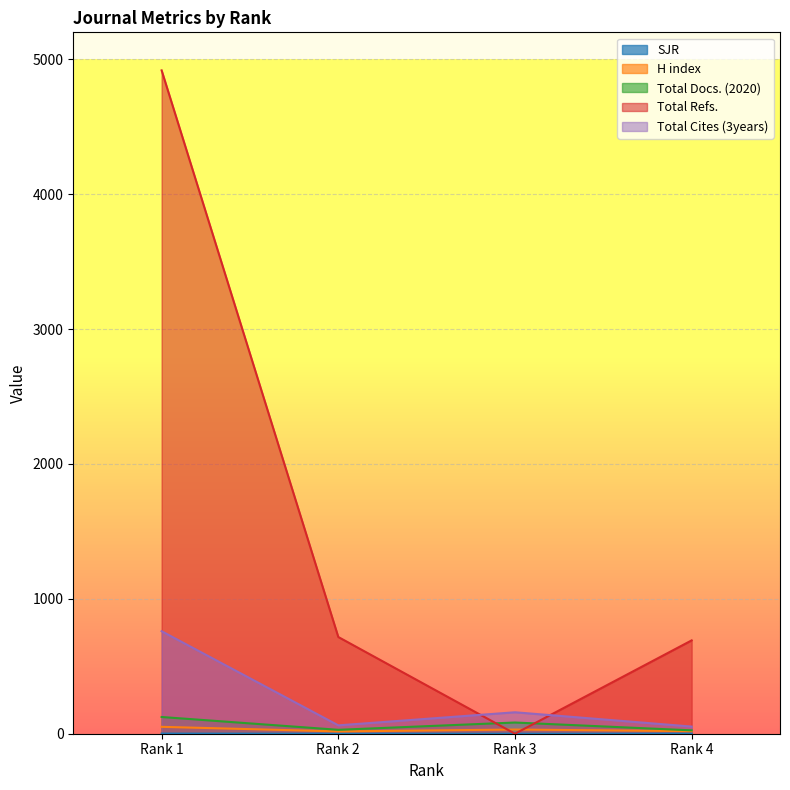

How many data points in H index are less than 31?

2